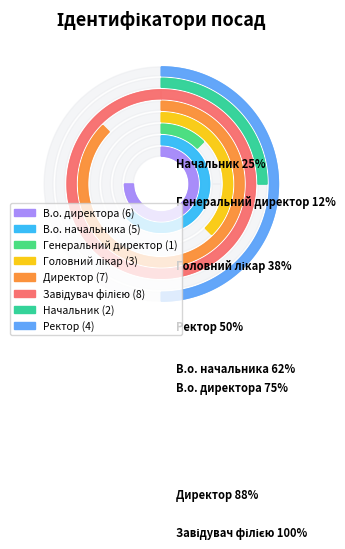

The В.о. начальника slice represents 25% of the pie. True or false?

False